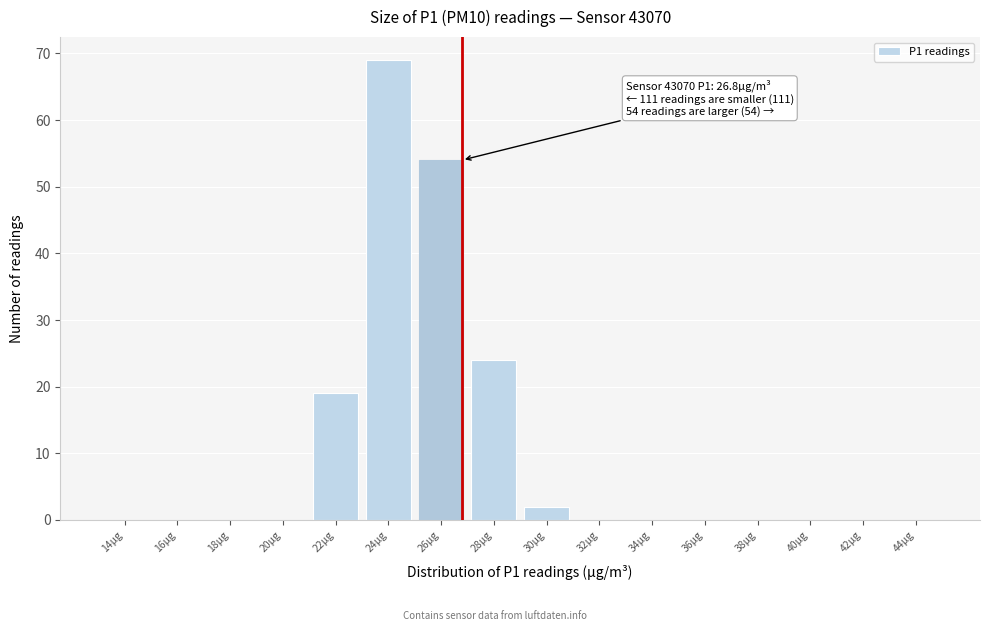

Reading right to left, extract all data points from this chart.

44µg=0	42µg=0	40µg=0	38µg=0	36µg=0	34µg=0	32µg=0	30µg=2	28µg=24	26µg=54	24µg=69	22µg=19	20µg=0	18µg=0	16µg=0	14µg=0